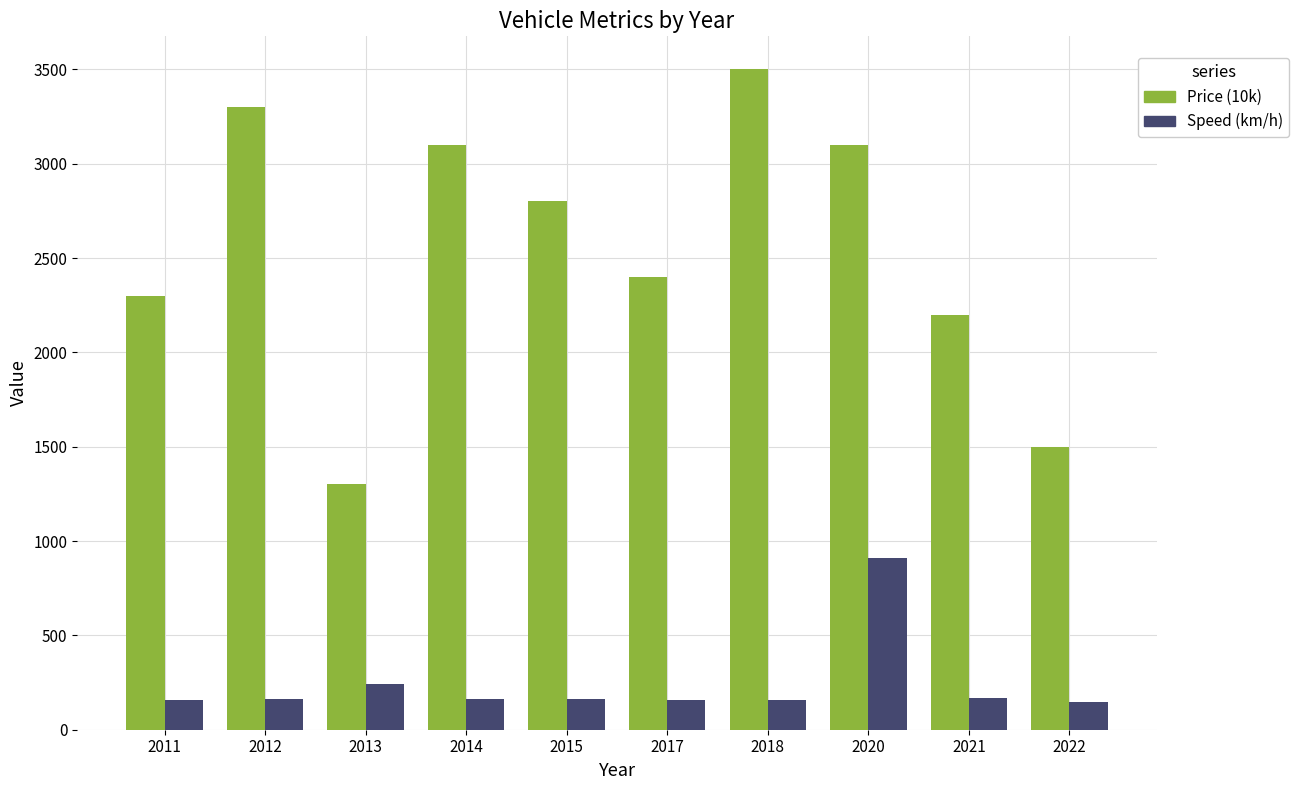

Is it true that Price (10k) equals 2200 at 2021?

True